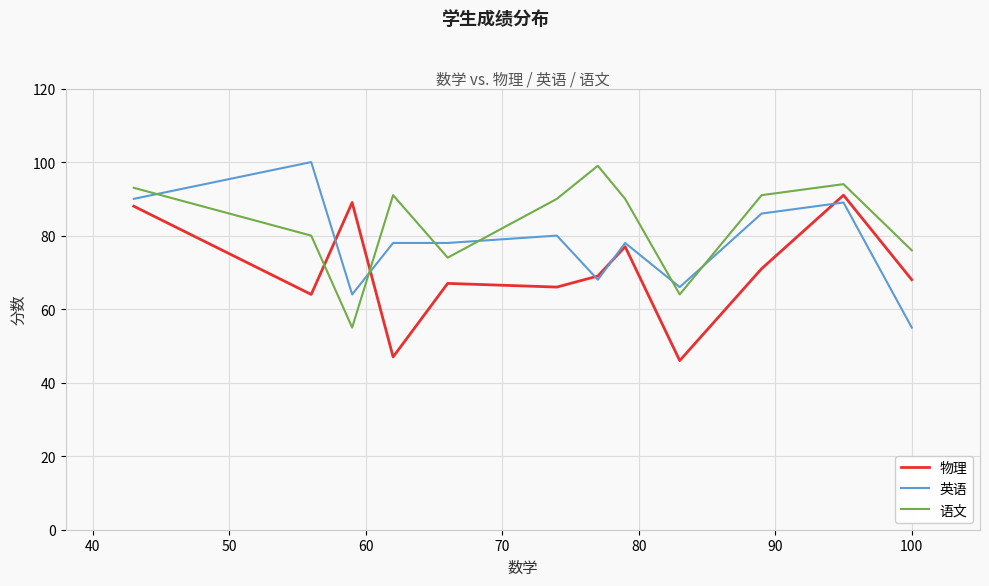

Which series has the largest total across all categories?

语文